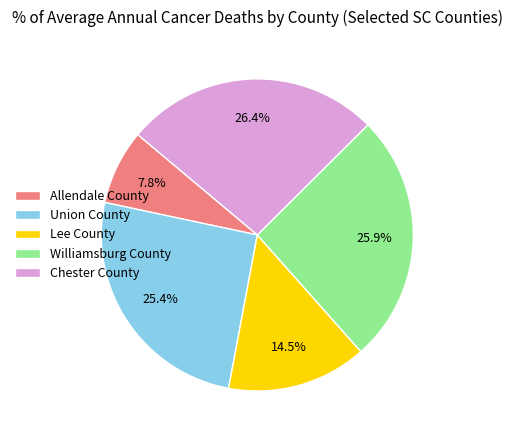

The Allendale County slice represents 21% of the pie. True or false?

False